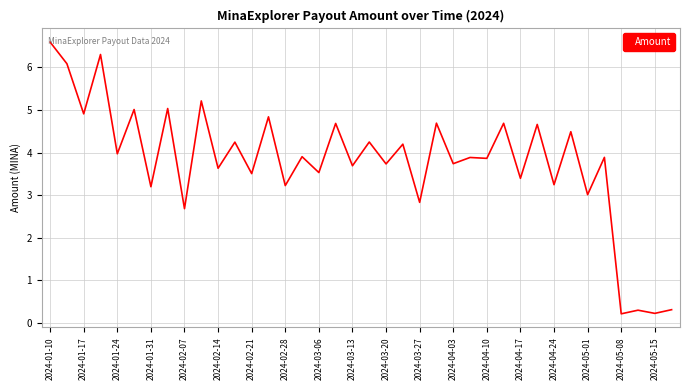

What is the difference between the maximum and minimum values?

6.4